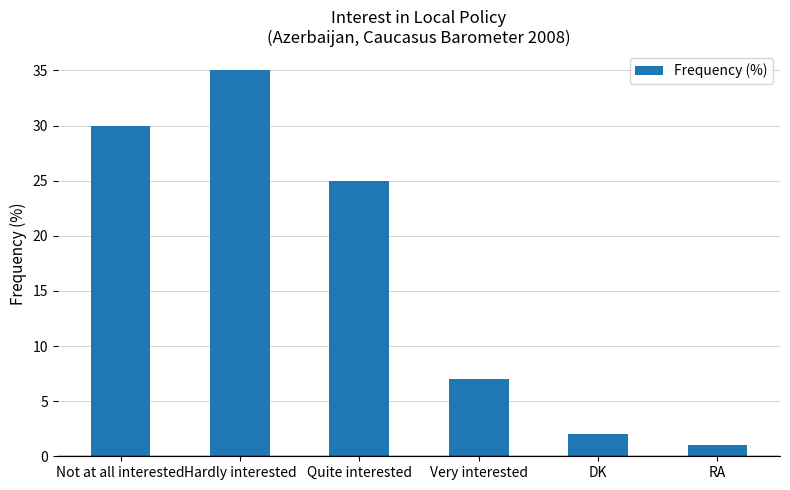

Where does the data first go above 25?

Not at all interested